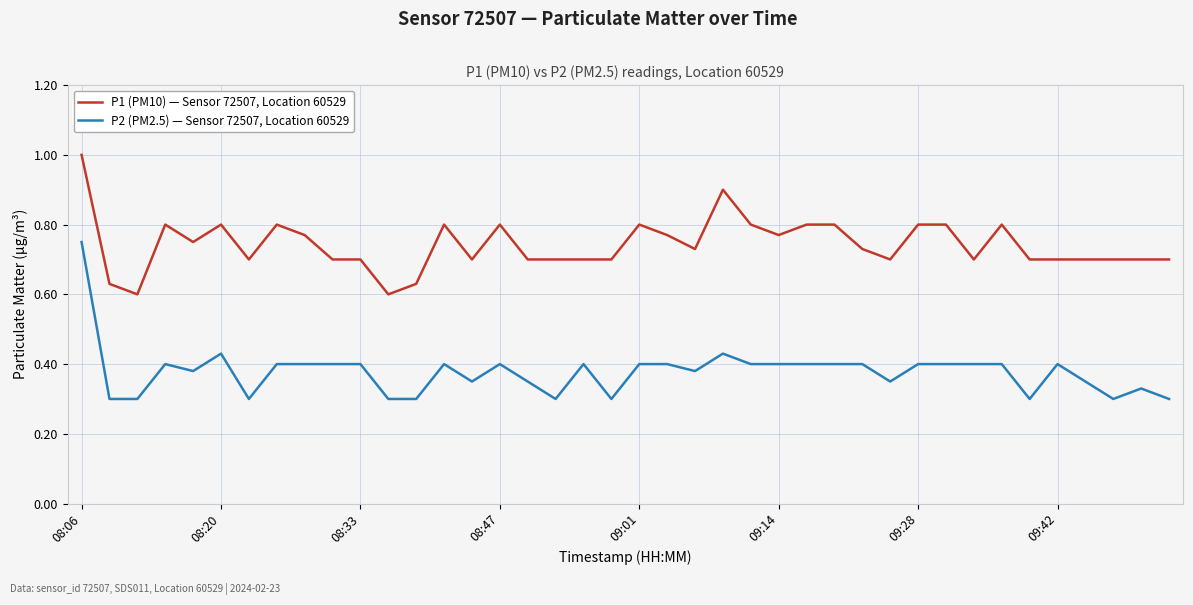

What is the greatest value displayed?

1.0